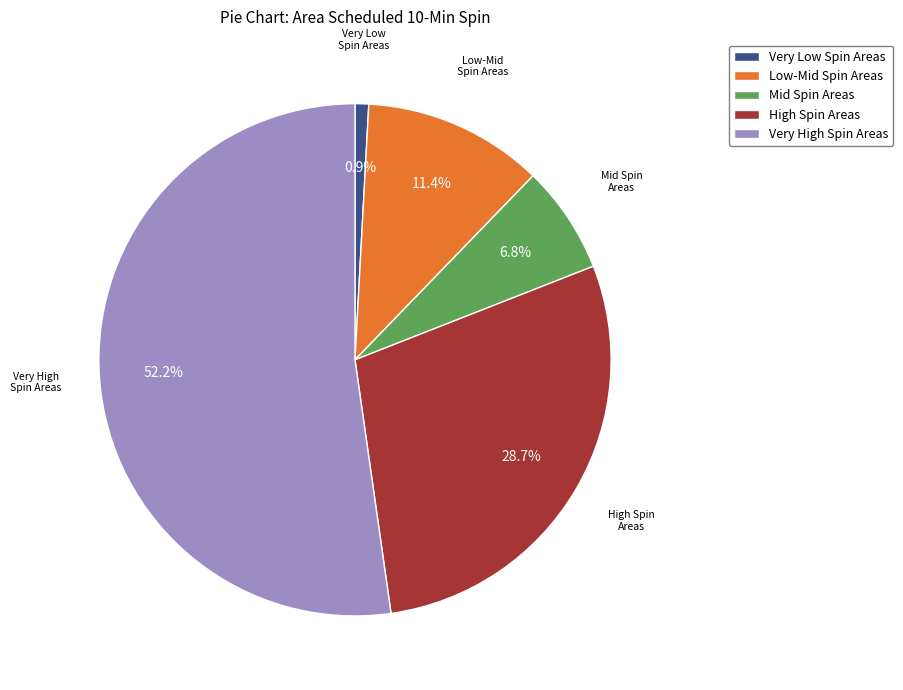

What portion of the pie excludes Very High Spin Areas?

47.8%